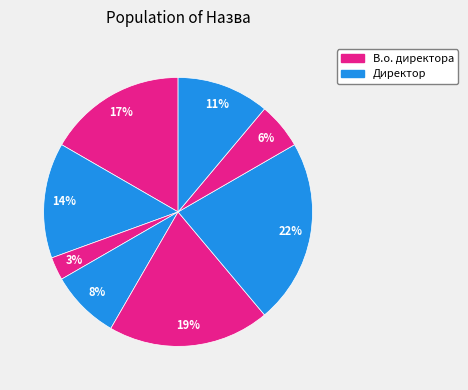

How many slices are in this pie chart?

8